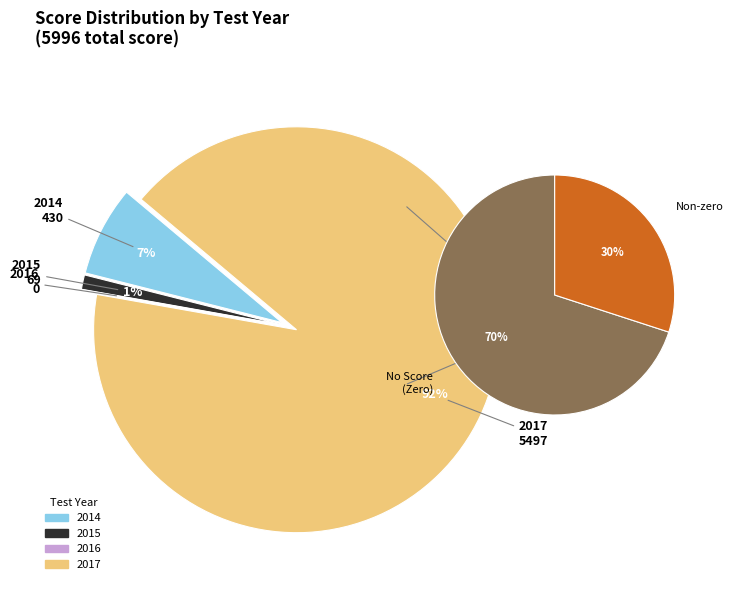

Is it true that 2015 is 1% of the pie?

True